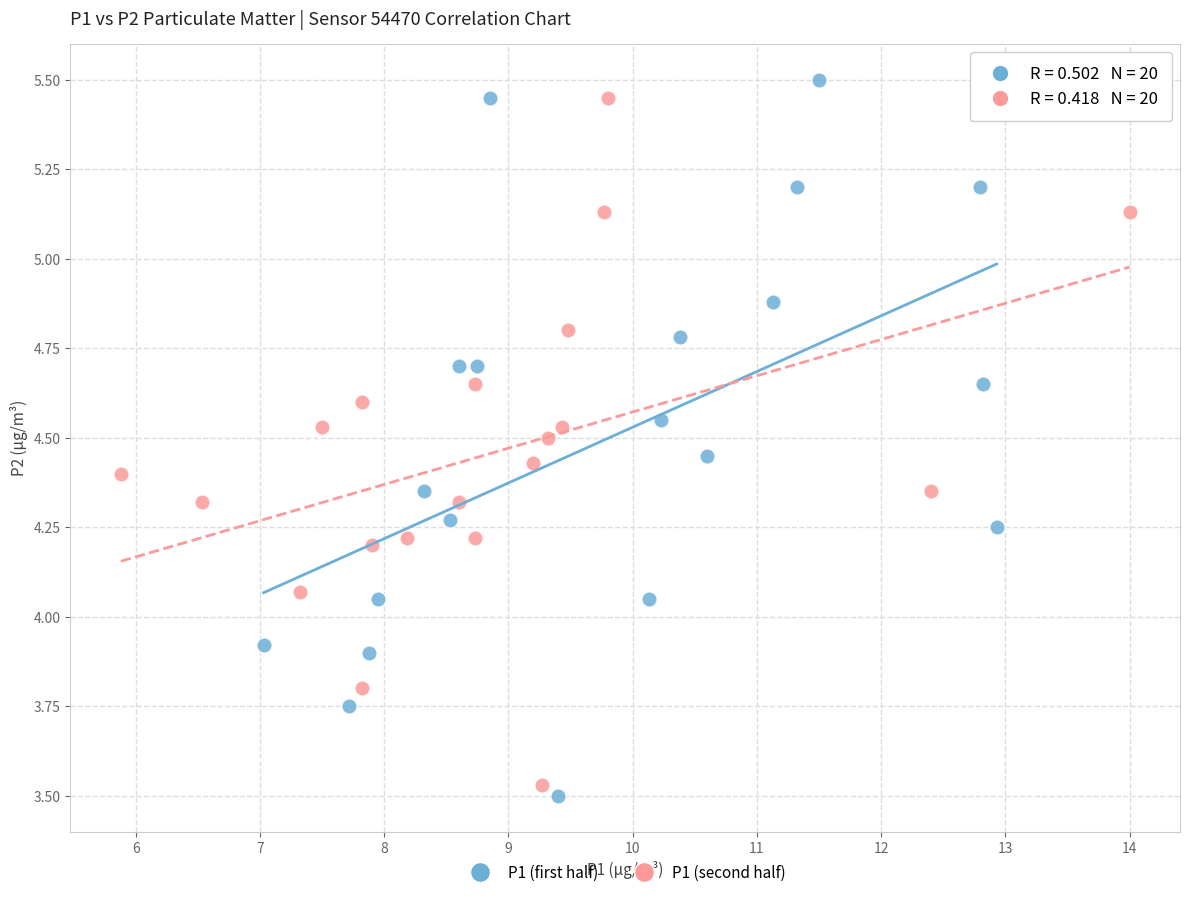

Which series contains the highest Y value?

P1 (first half)